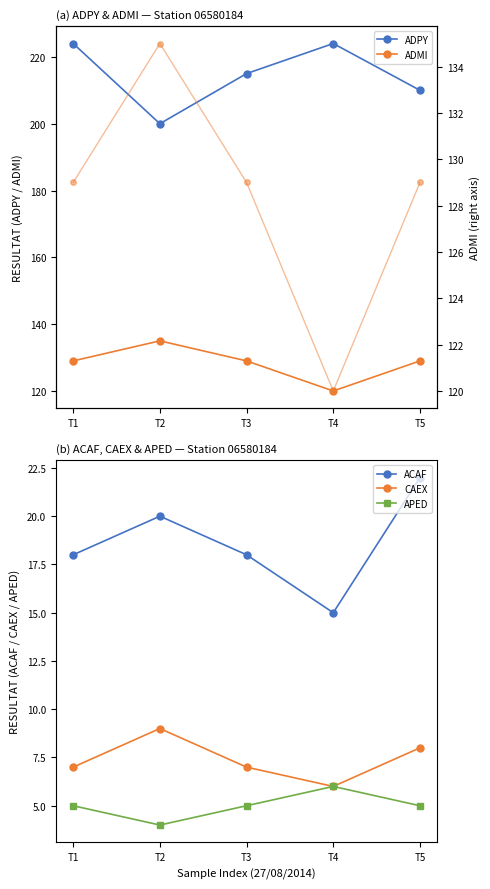

True or false: ADMI has more than 2 points higher than both neighbors.

False